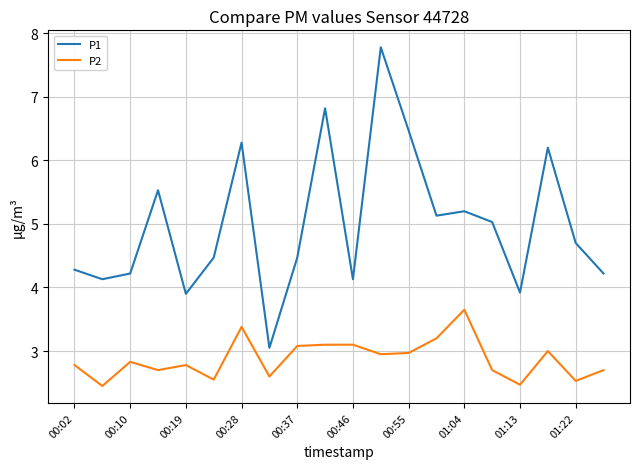

What is the greatest value displayed?

7.8